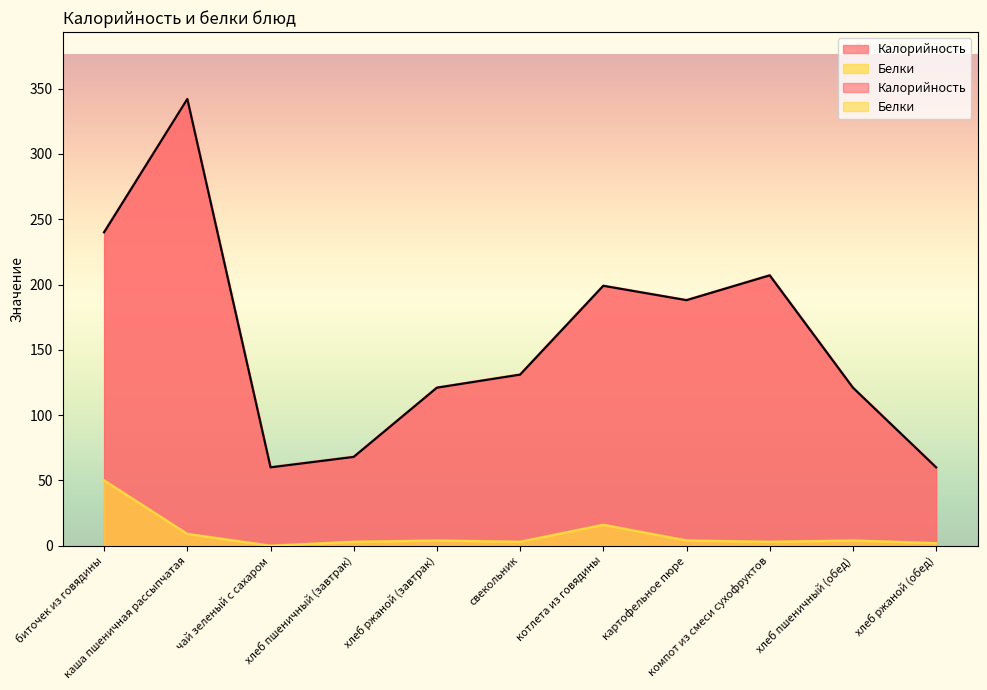

What is the label of the 5th point from the left?

хлеб ржаной (завтрак)